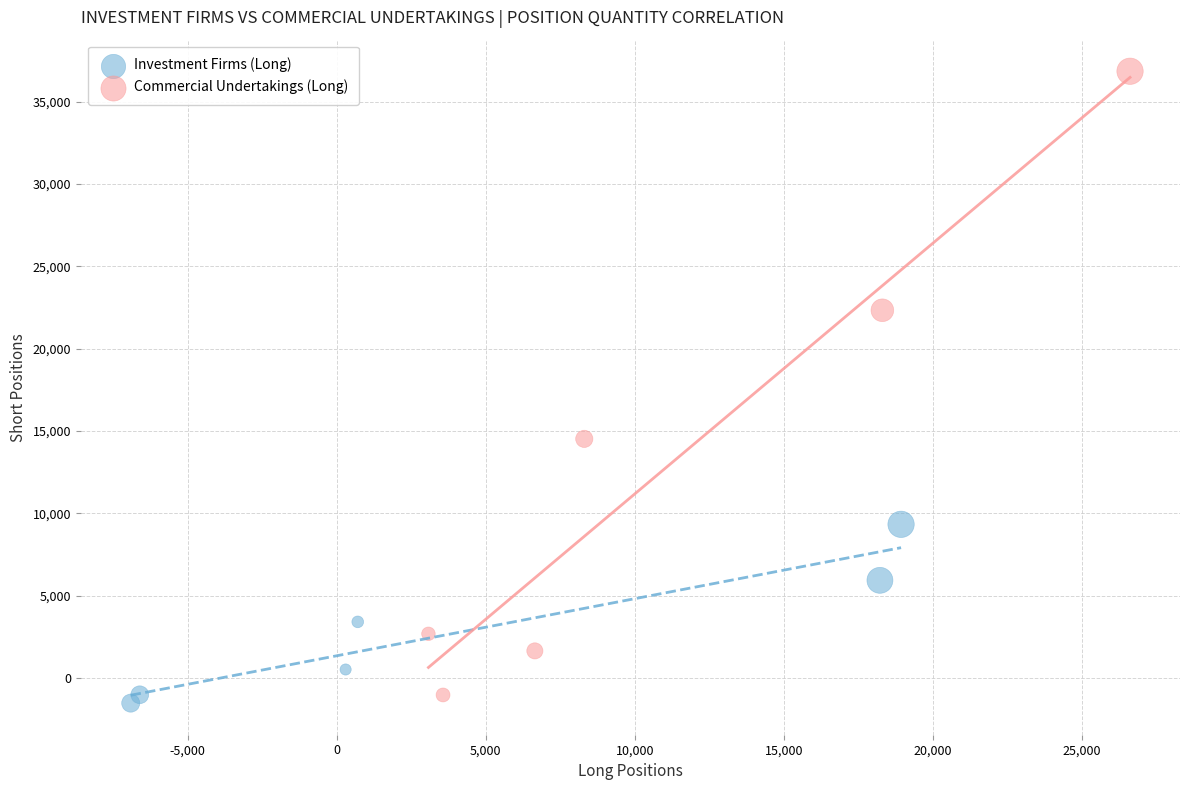

Which series reaches the maximum Y coordinate?

Commercial Undertakings (Long)